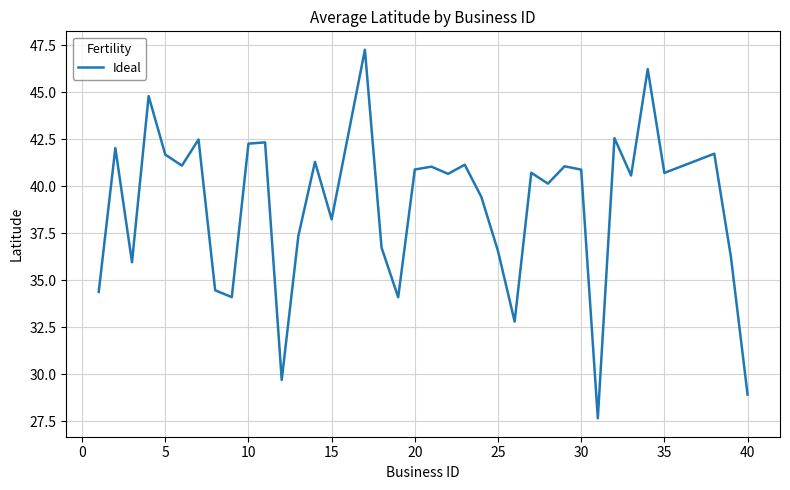

What is the maximum value shown in the chart?

47.3